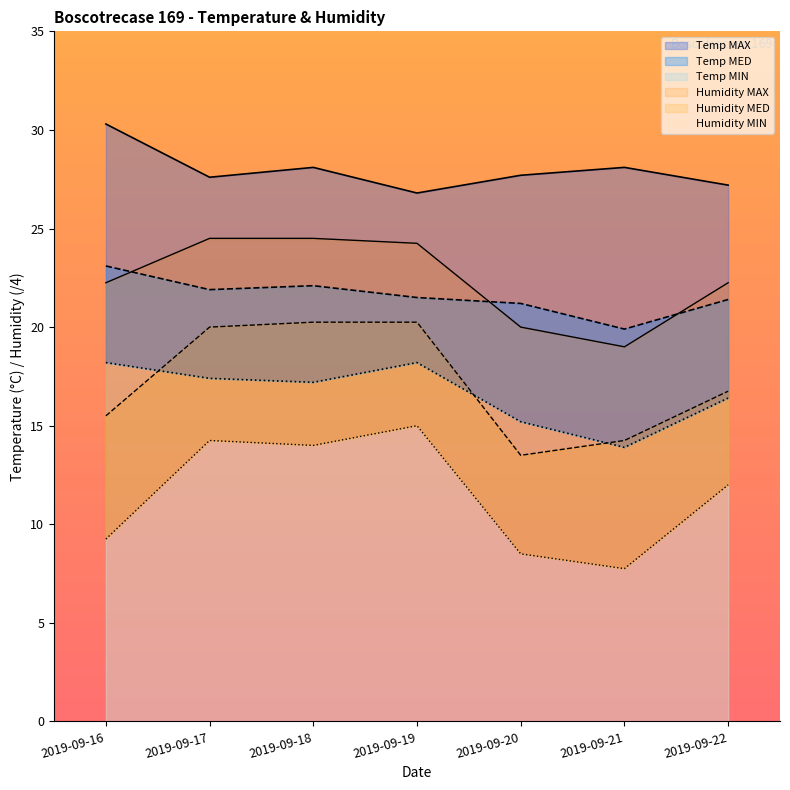

Which series has the largest total across all categories?

Temp MAX